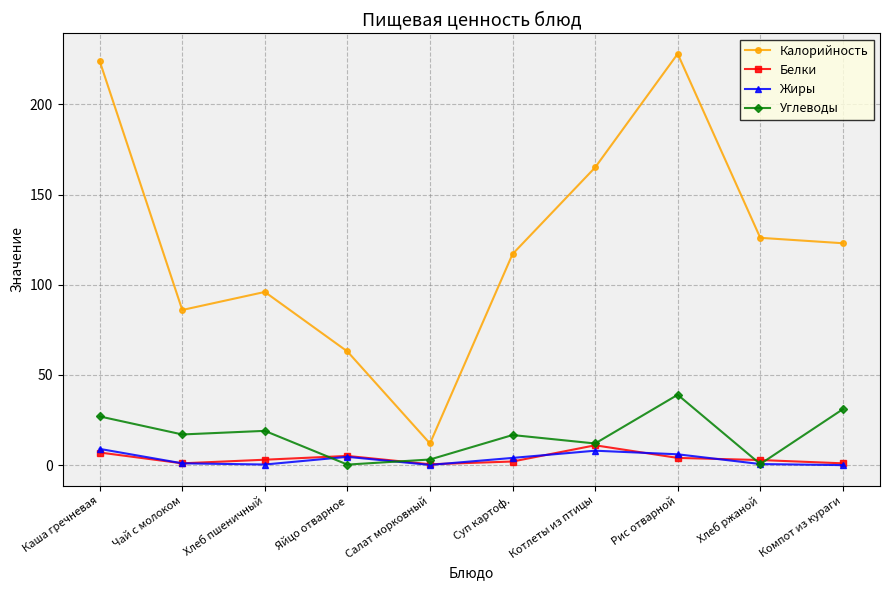

After their last crossing, which series has the higher values: Белки or Углеводы?

Углеводы